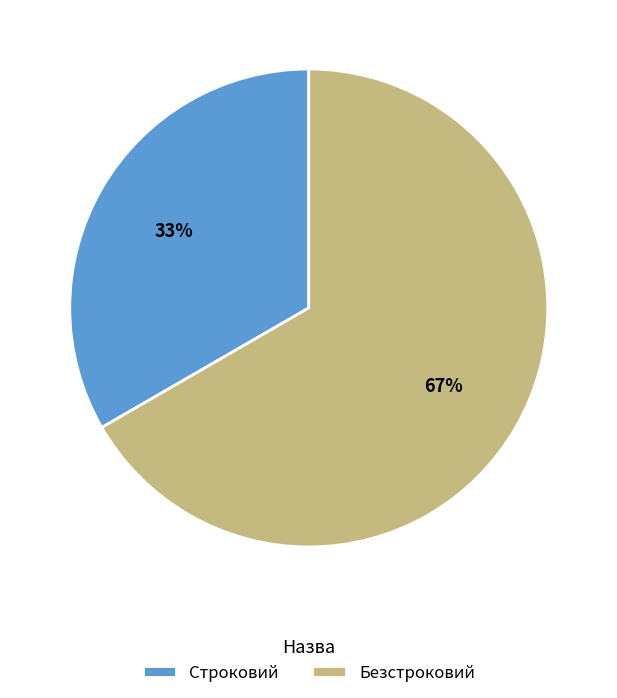

Count the number of slices in the pie.

2